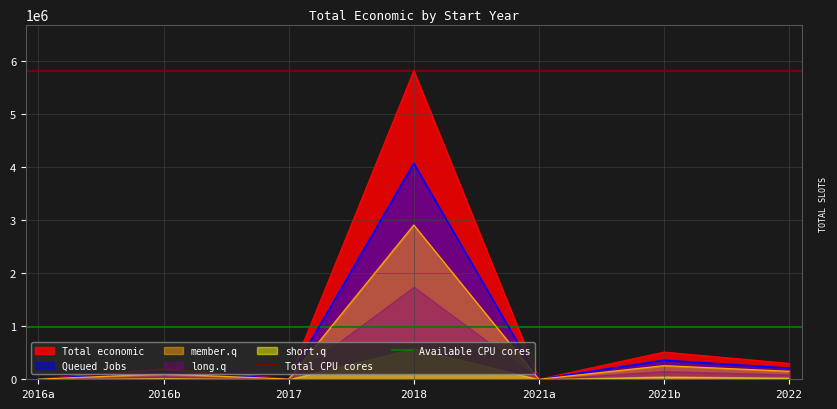

Which series has the largest total across all categories?

Total CPU cores